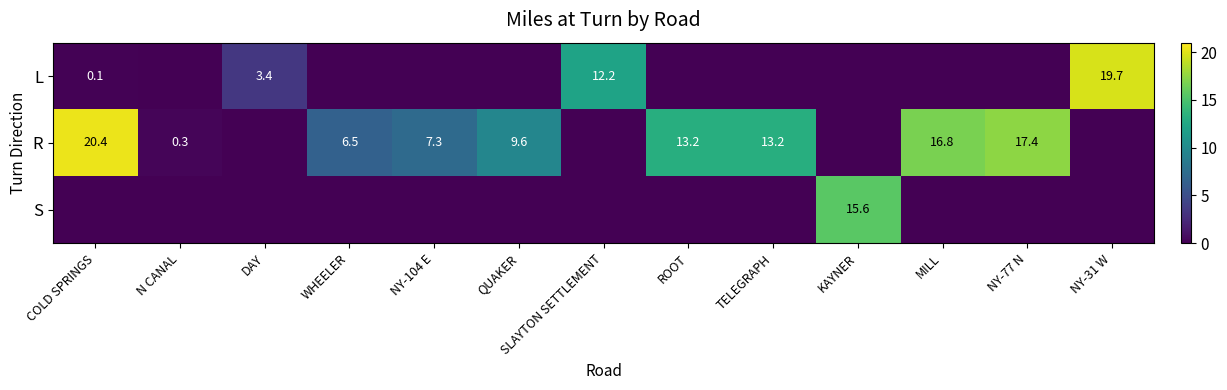

What is the difference between the highest and lowest values at TELEGRAPH?

13.2